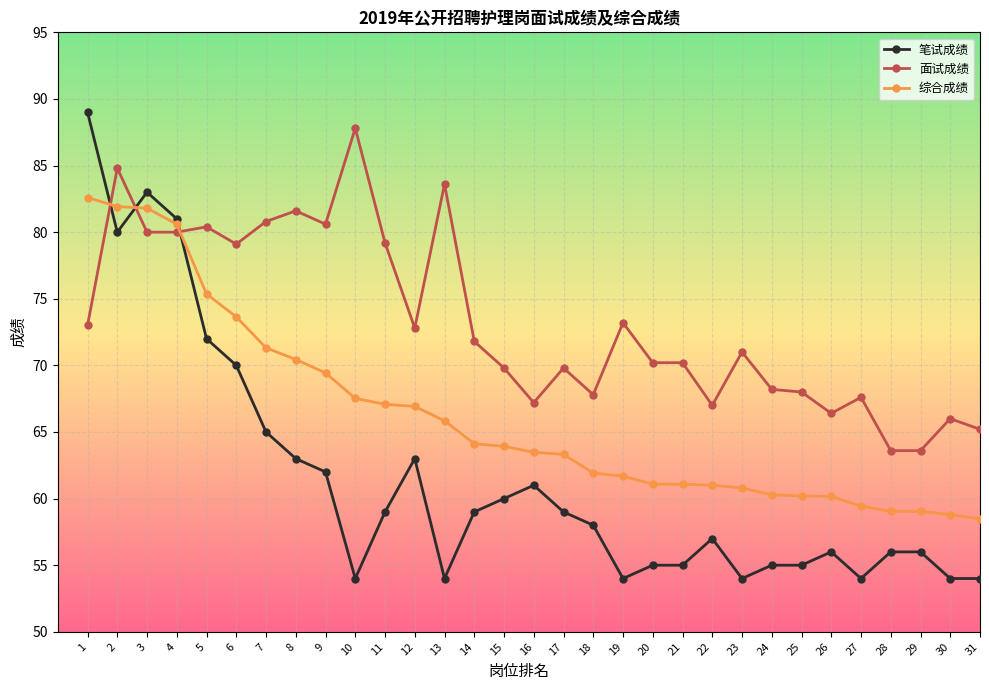

What is the highest value of the 面试成绩 series?

87.8